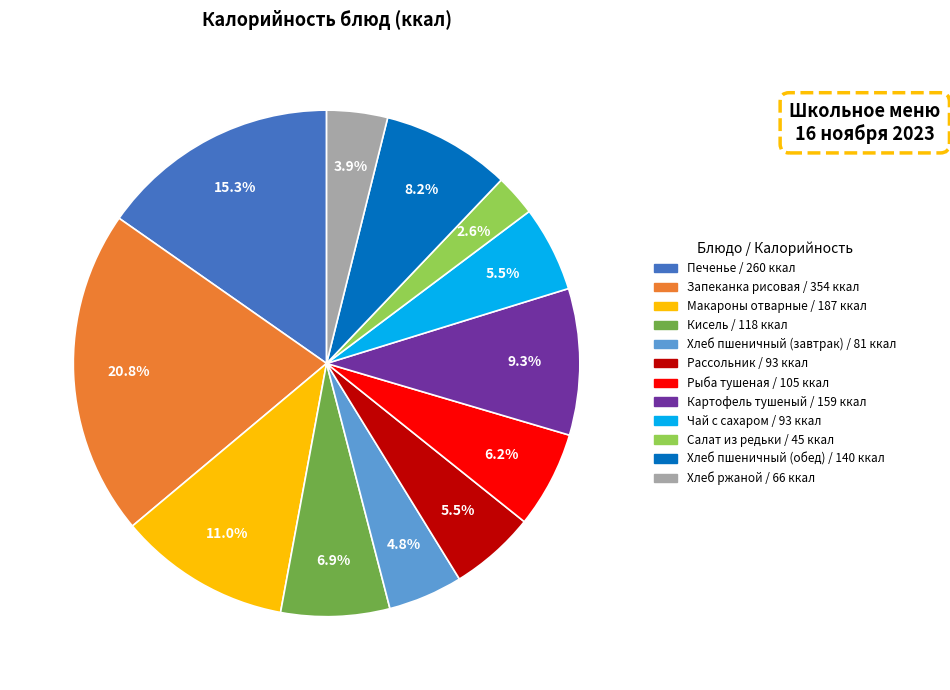

How many slices are in this pie chart?

12